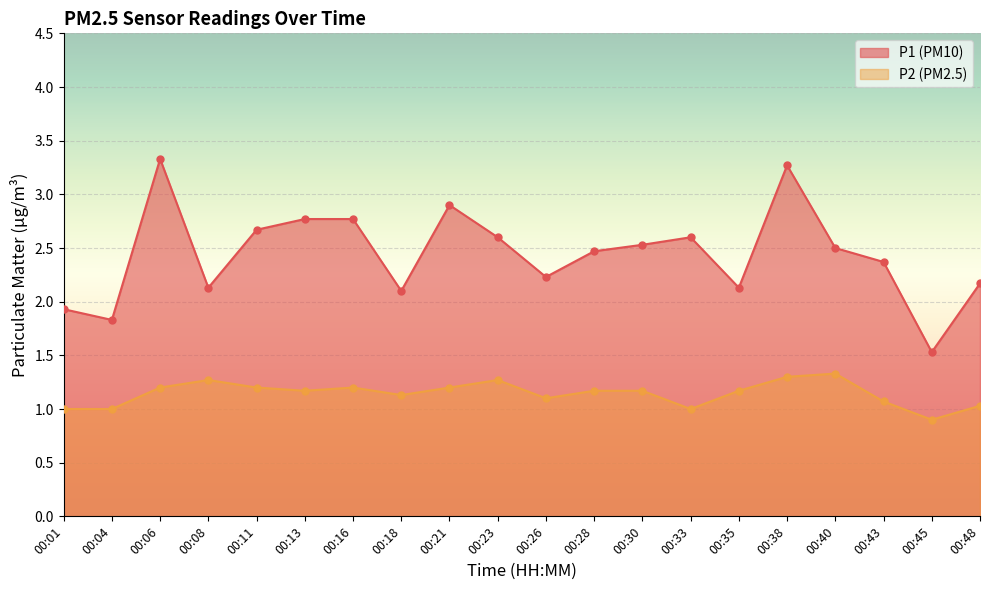

Which series reaches the maximum Y coordinate?

P1